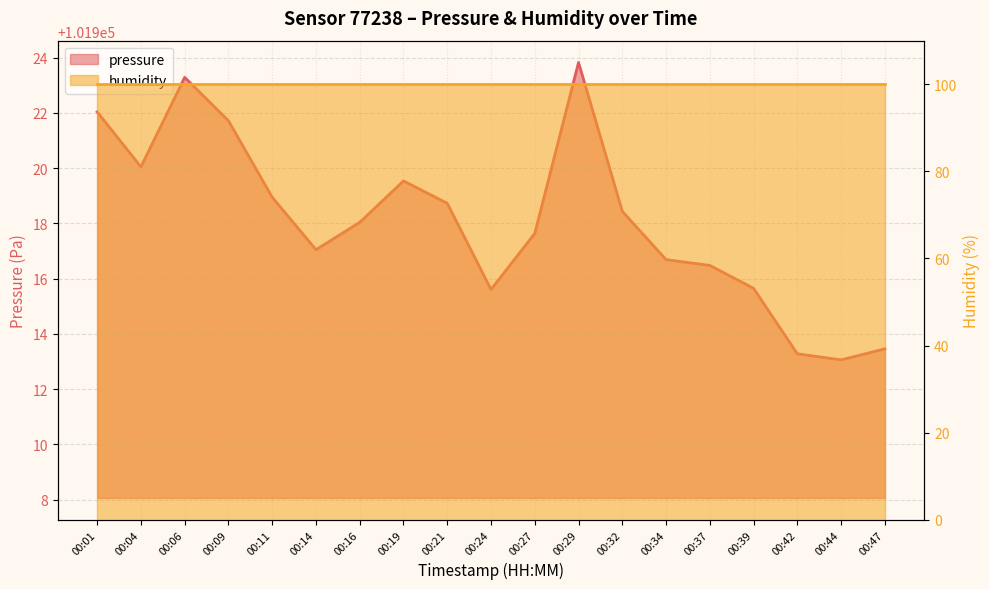

Count the number of values greater than 101918.

10